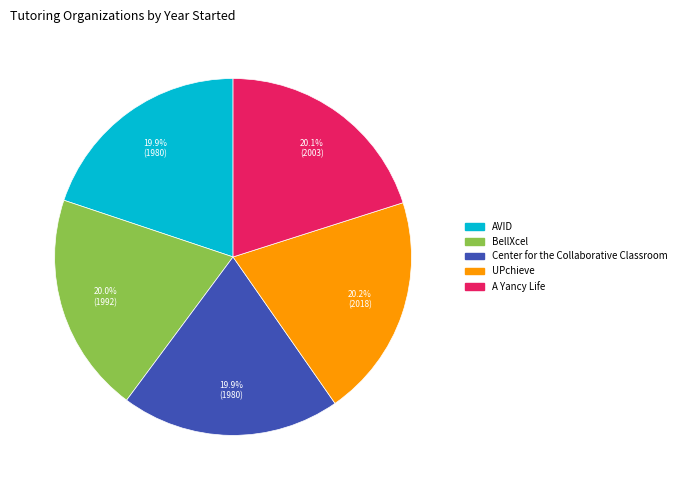

What percentage is NOT represented by UPchieve?

79.8%